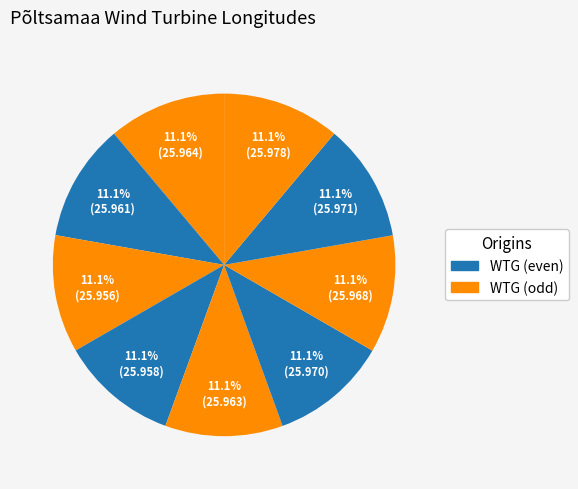

How many slices are in this pie chart?

9